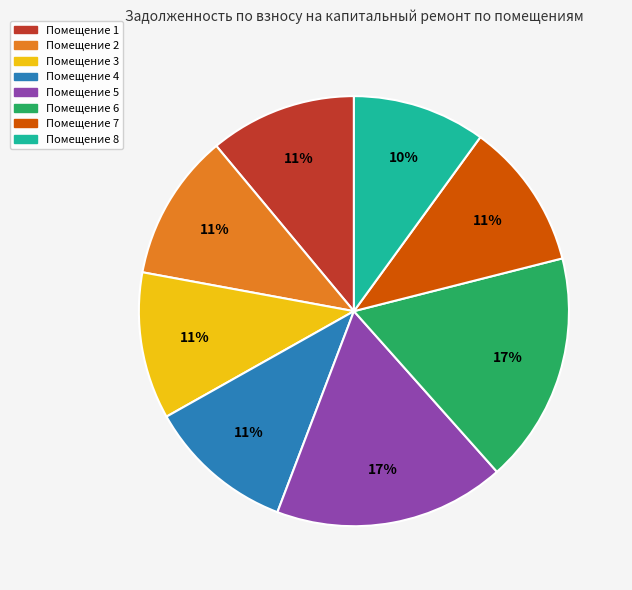

Which category has the smallest portion of the pie?

Помещение 8